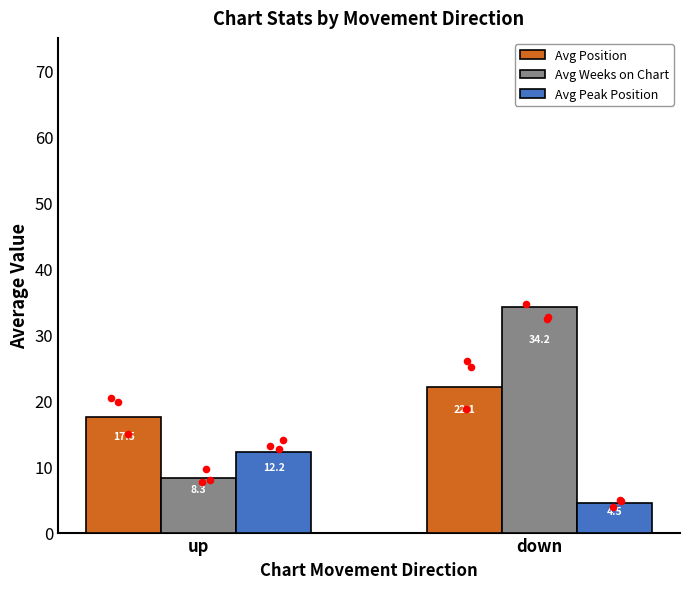

Which series reaches the maximum Y coordinate?

Avg Weeks on Chart